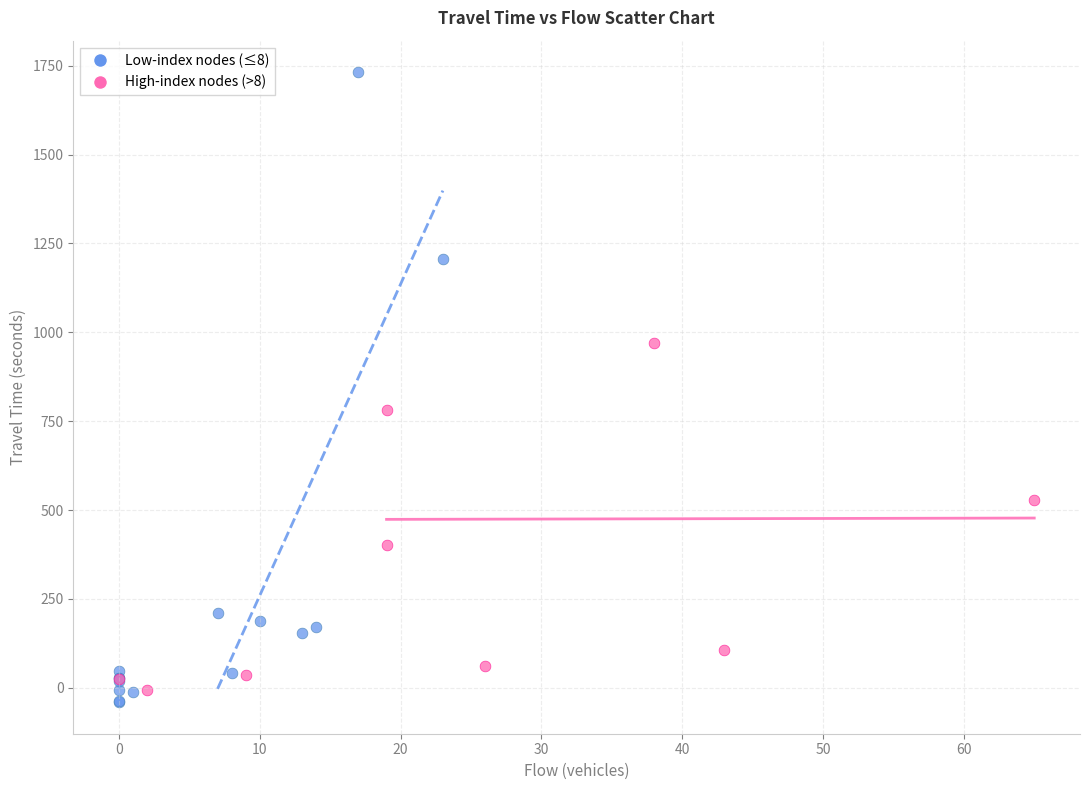

Which series contains the highest Y value?

Low-index nodes (≤8)